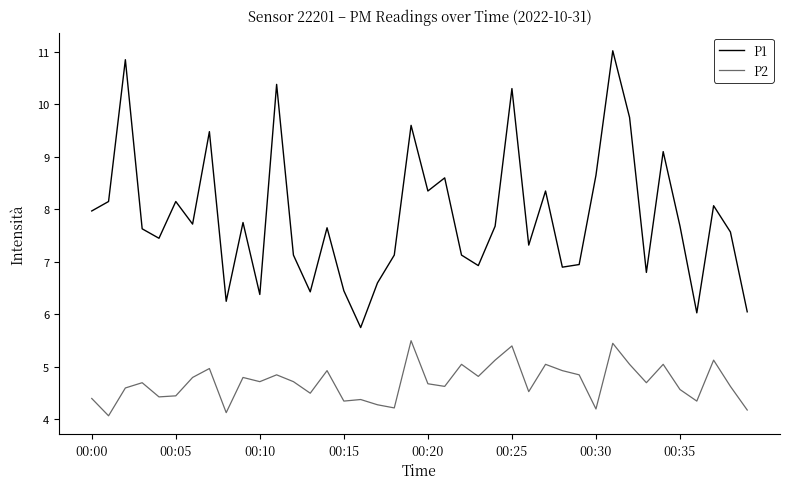

What is the sum of all P1 values?

314.1